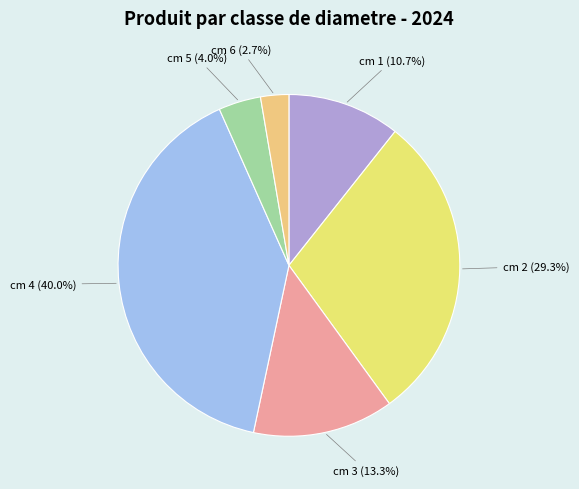

How much of the chart is everything except cm 3?

86.7%